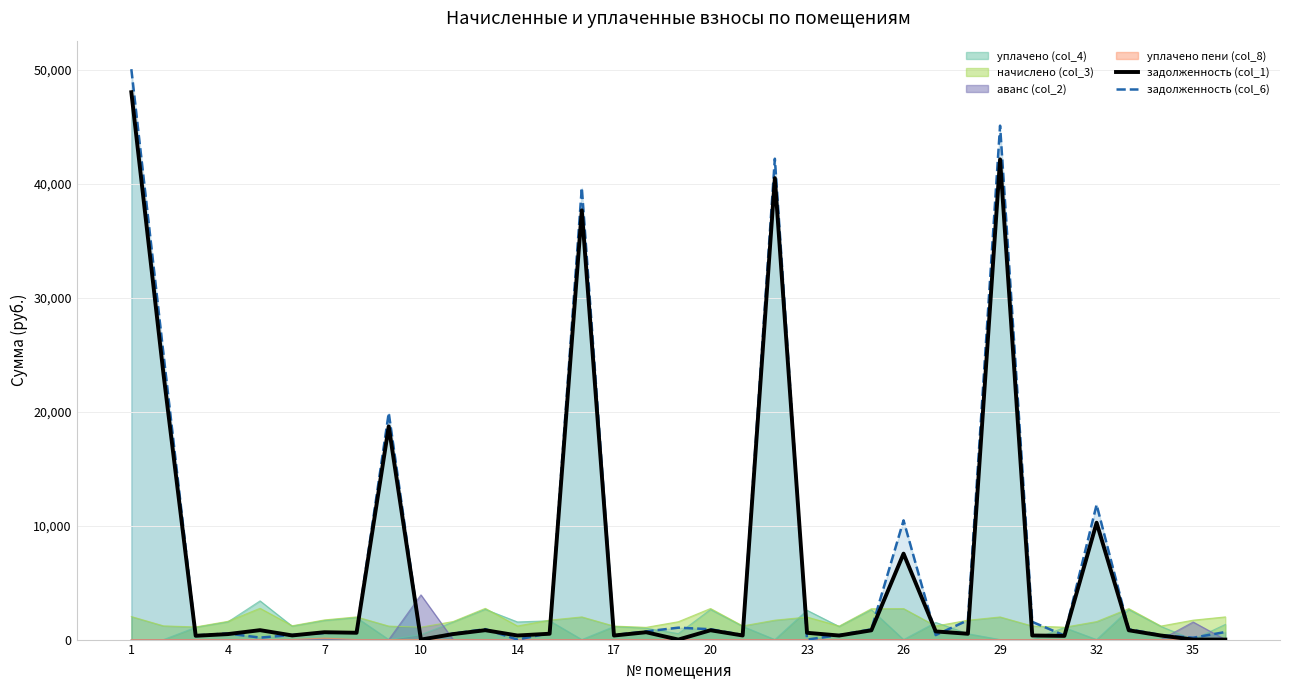

Which series has the widest spread of values?

задолженность (col_6)